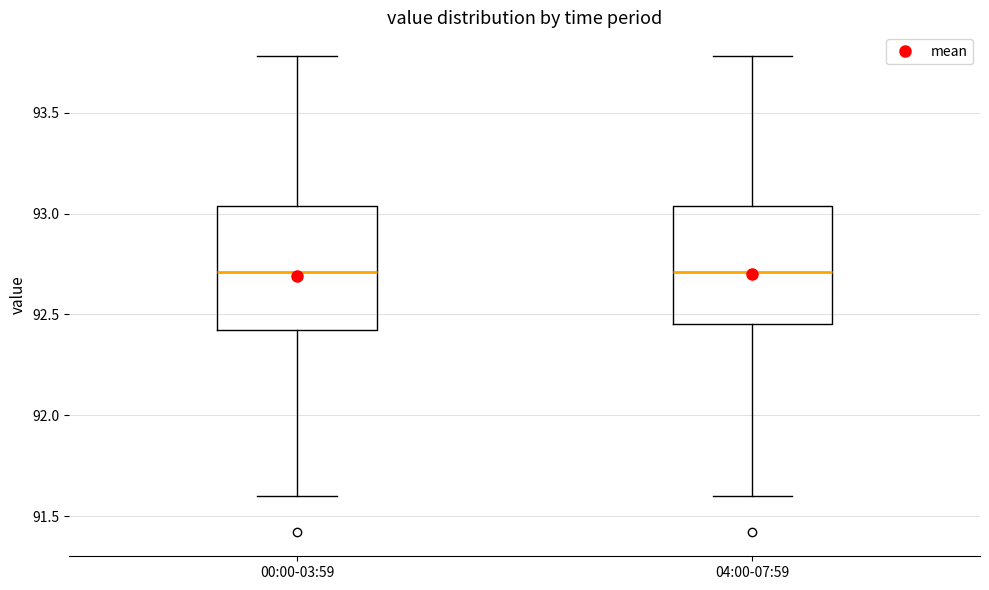

Where does the upper whisker of the box for 00:00-03:59 end on the y-axis? The values are not printed on the chart, so give them approximately, as read against the axis.

93.80